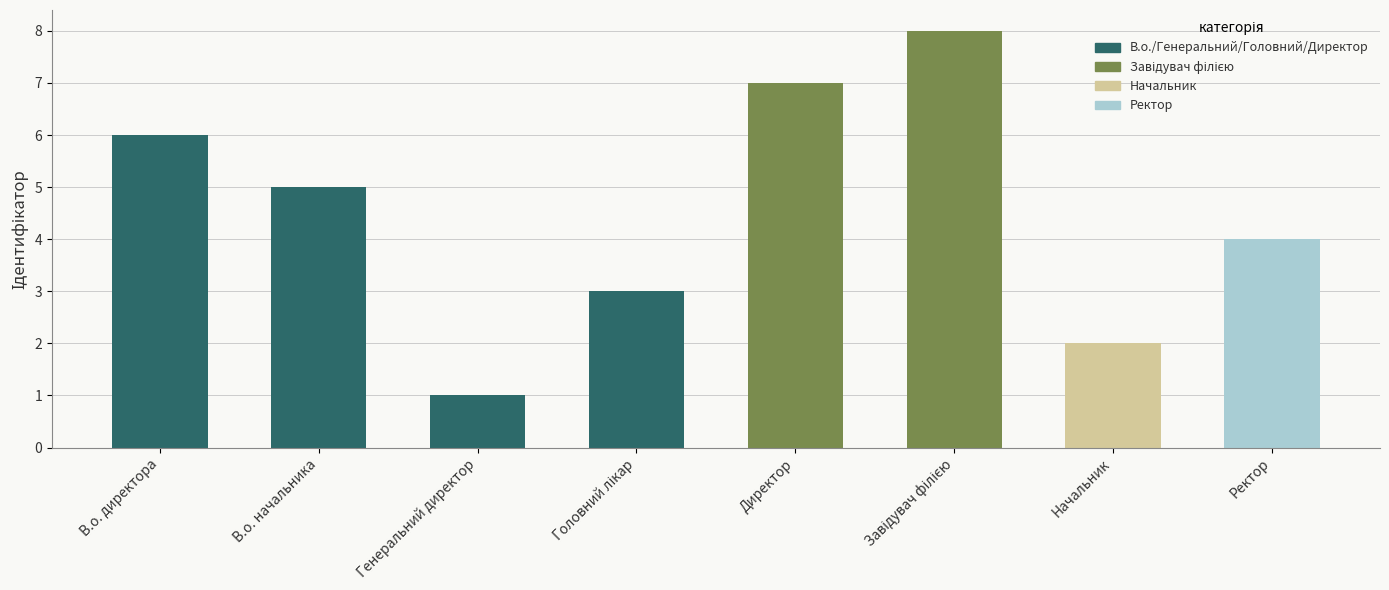

What is the ratio of the value at В.о. директора to the value at Директор?

0.9